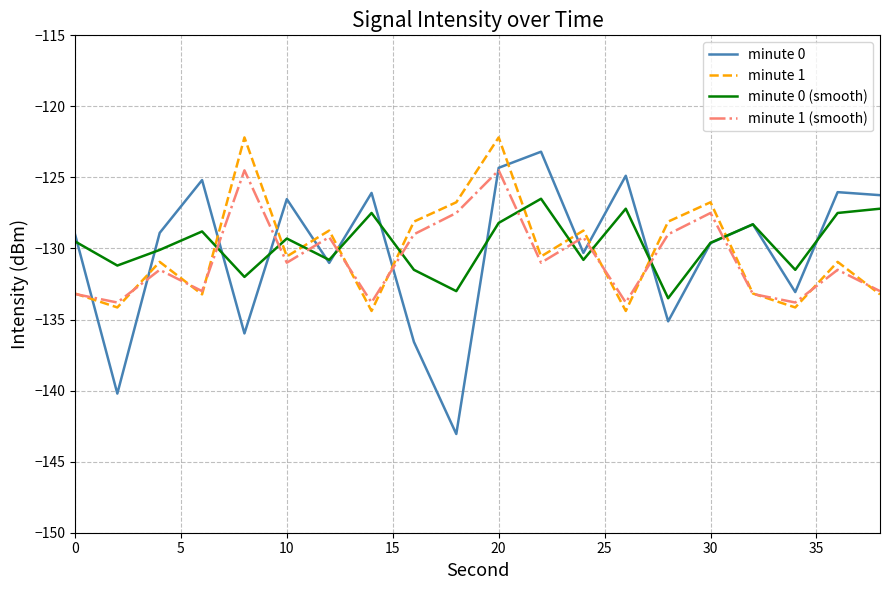

Which series ends up on top after the final intersection of minute 0 and minute 1 (smooth)?

minute 0